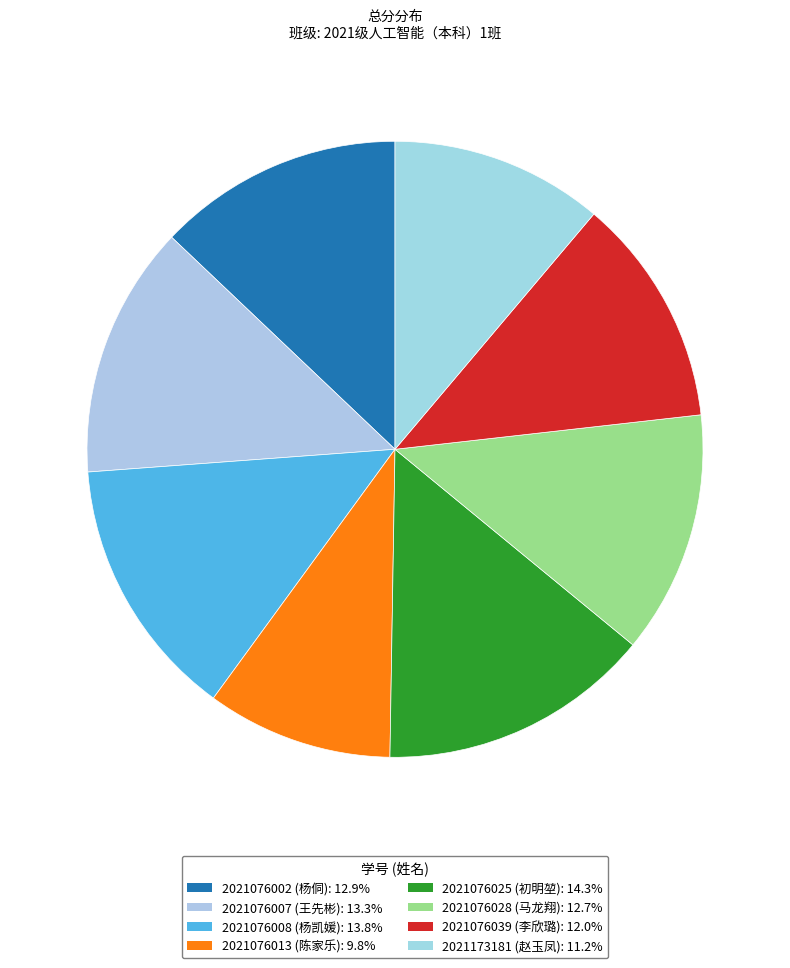

Count the number of slices in the pie.

8